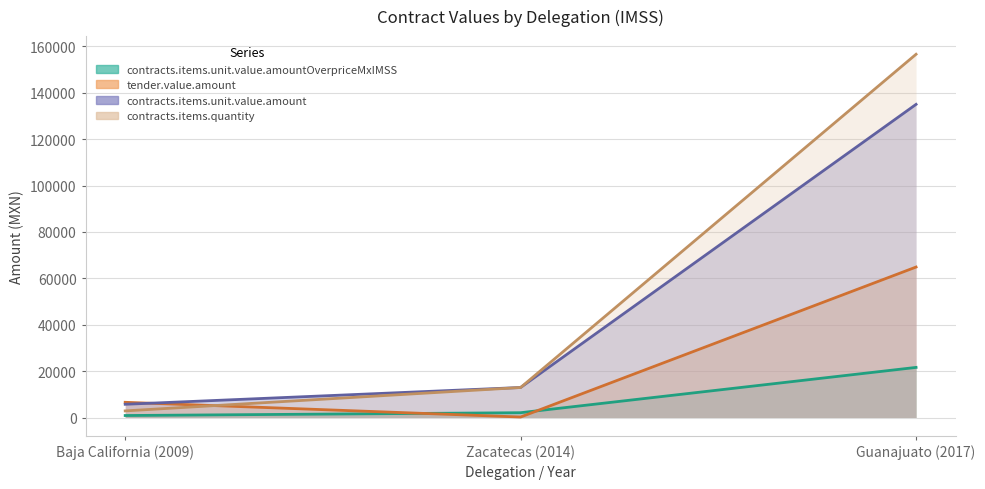

What position from the right is Guanajuato (2017)?

1